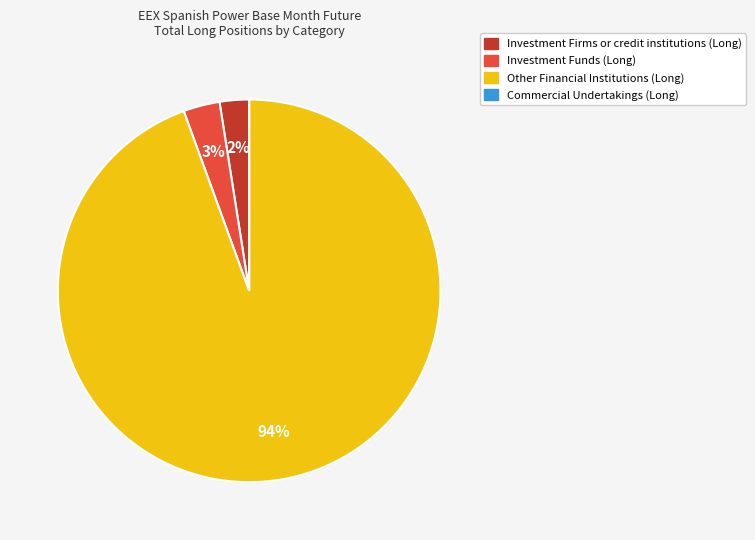

Which slice represents more than half of the pie?

Other Financial Institutions (Long)